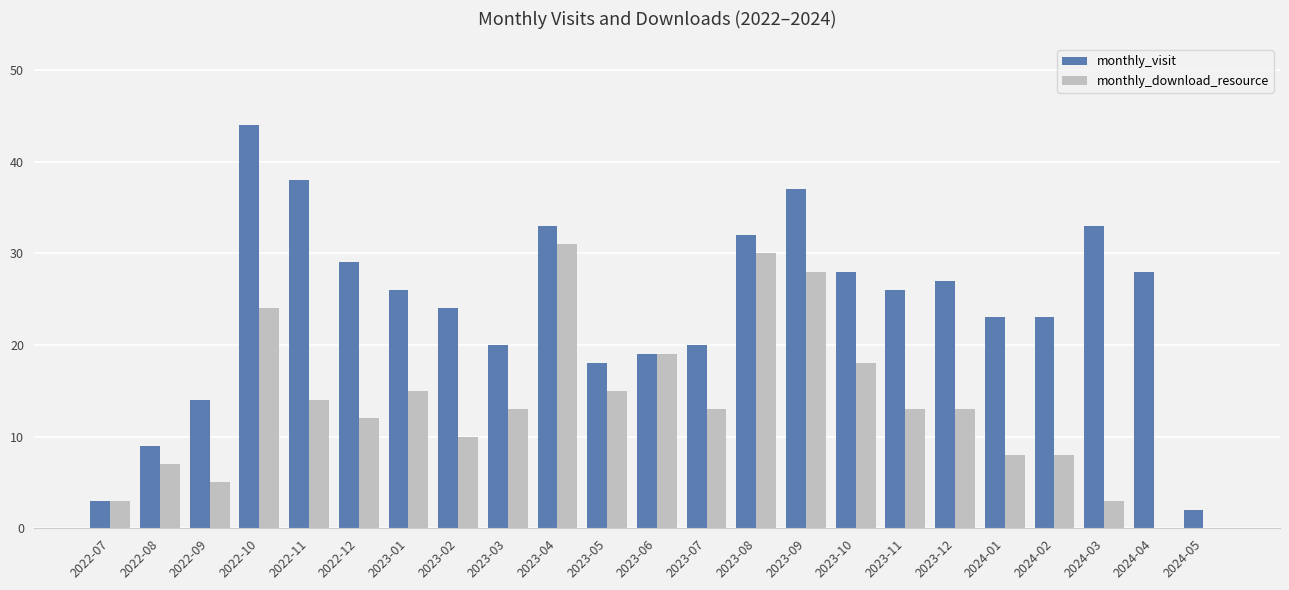

The value of monthly_visit at 2023-11 is 44. True or false?

False